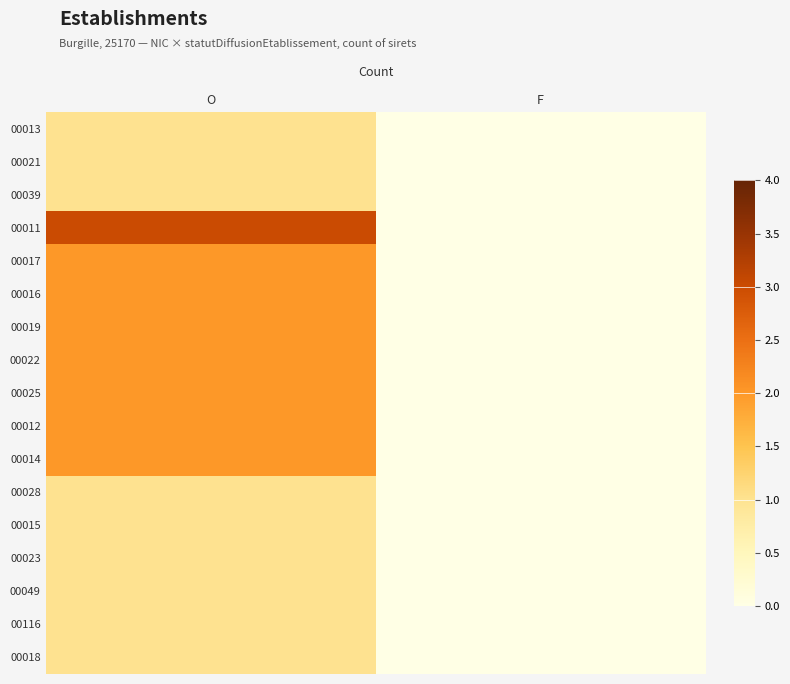

Rank the series by their maximum value, from highest to lowest.

00011, 00017, 00016, 00019, 00022, 00025, 00012, 00014, 00013, 00021, 00039, 00028, 00015, 00023, 00049, 00116, 00018